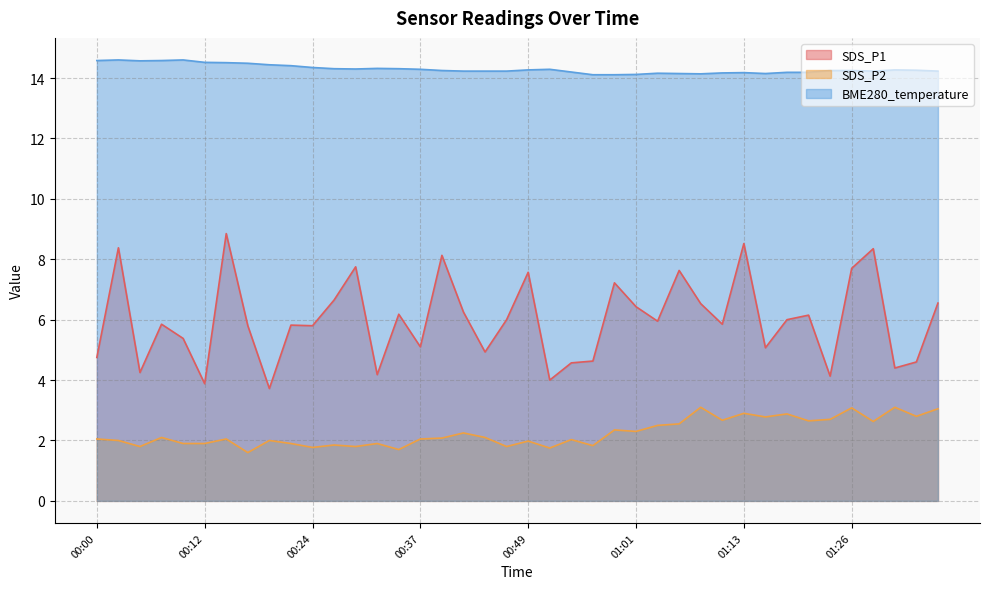

At which category is the sum across all series the highest?

01:13